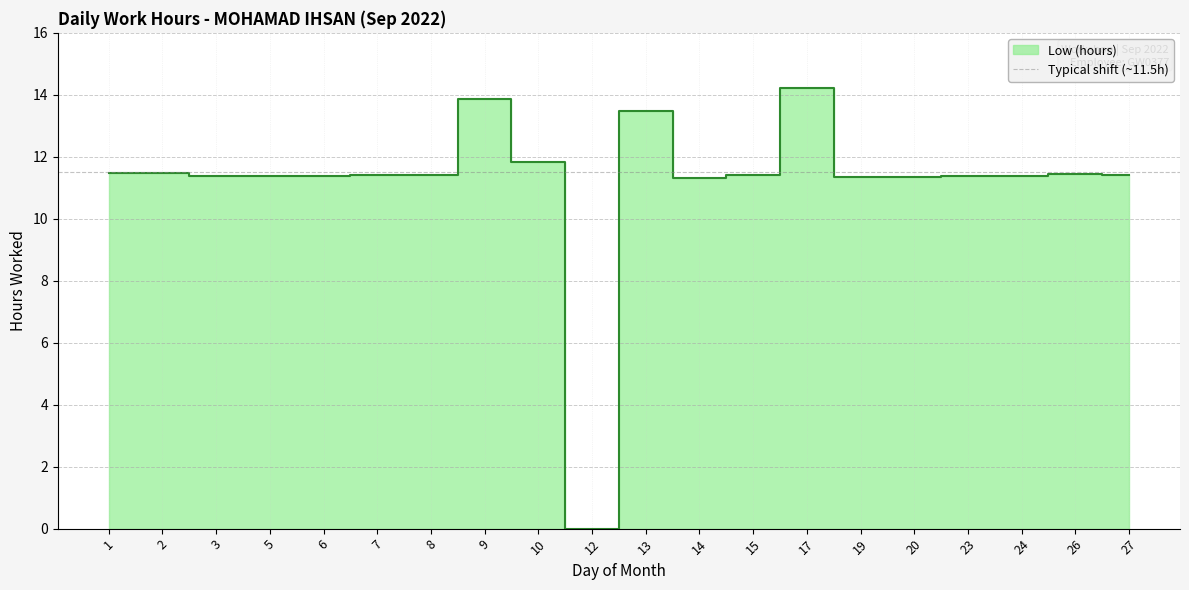

True or false: the data has more than 0 interior local peaks.

True